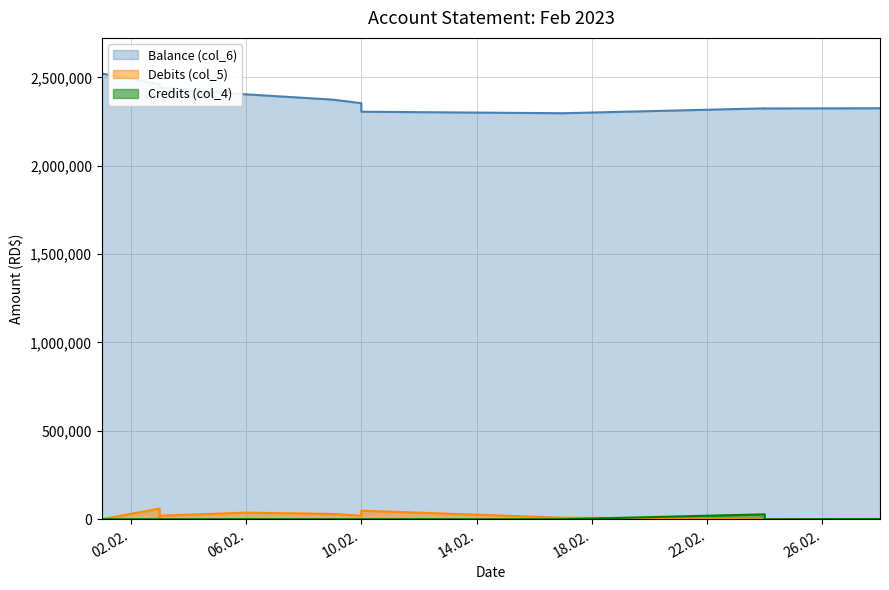

In Balance (col_6), how many points are higher than both neighbors (excluding endpoints)?

1